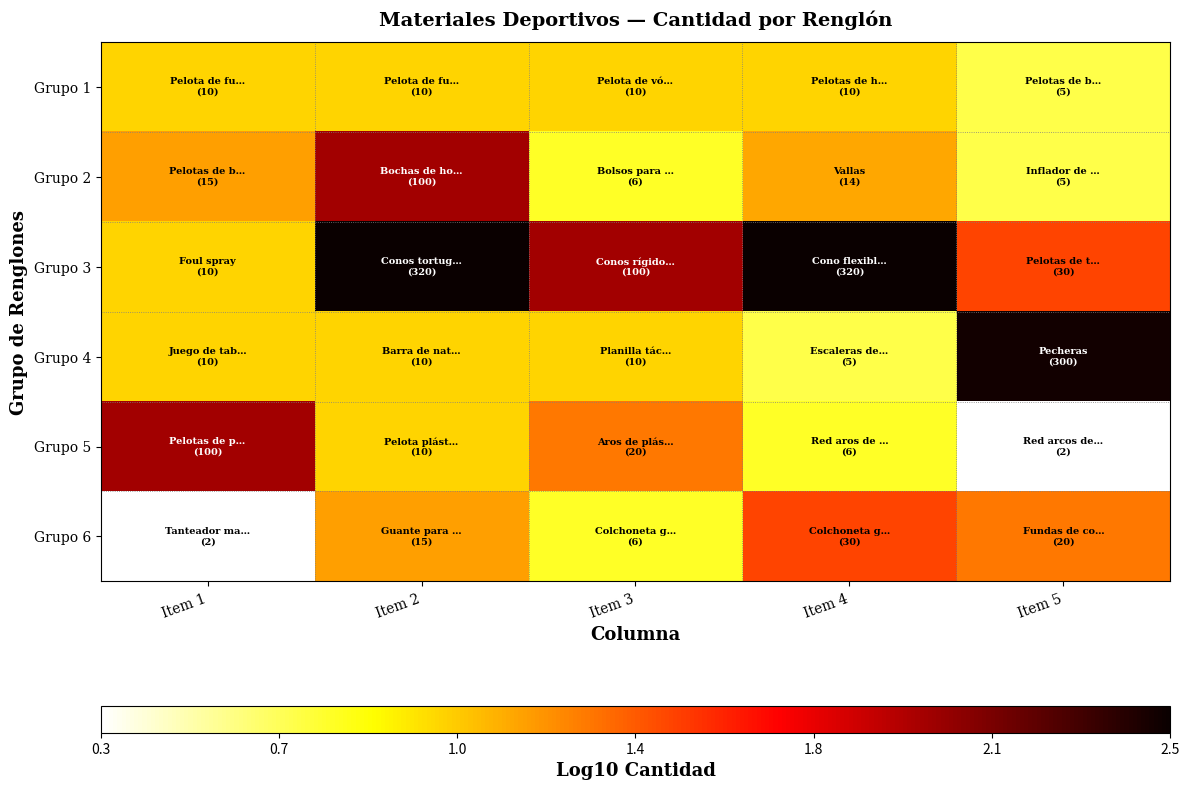

Which label corresponds to the largest value in the chart?

Item 2